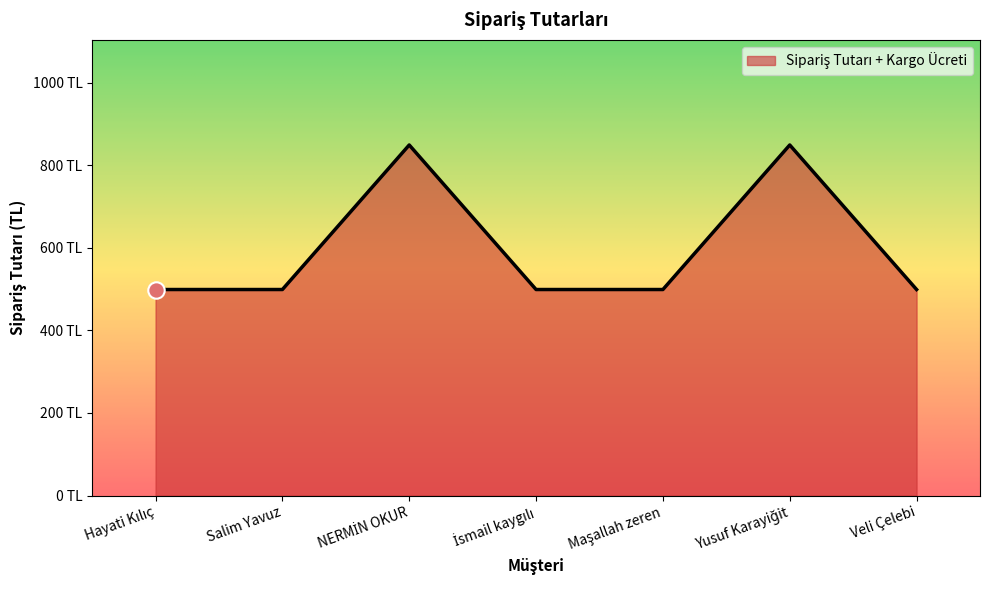

Is this an area chart (filled region under the line)?

Yes